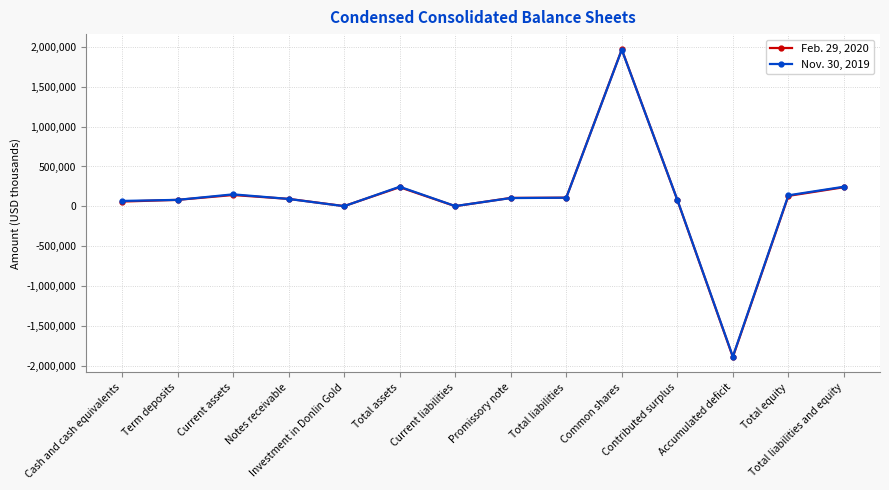

What is the minimum value for Nov. 30, 2019?

-1885065